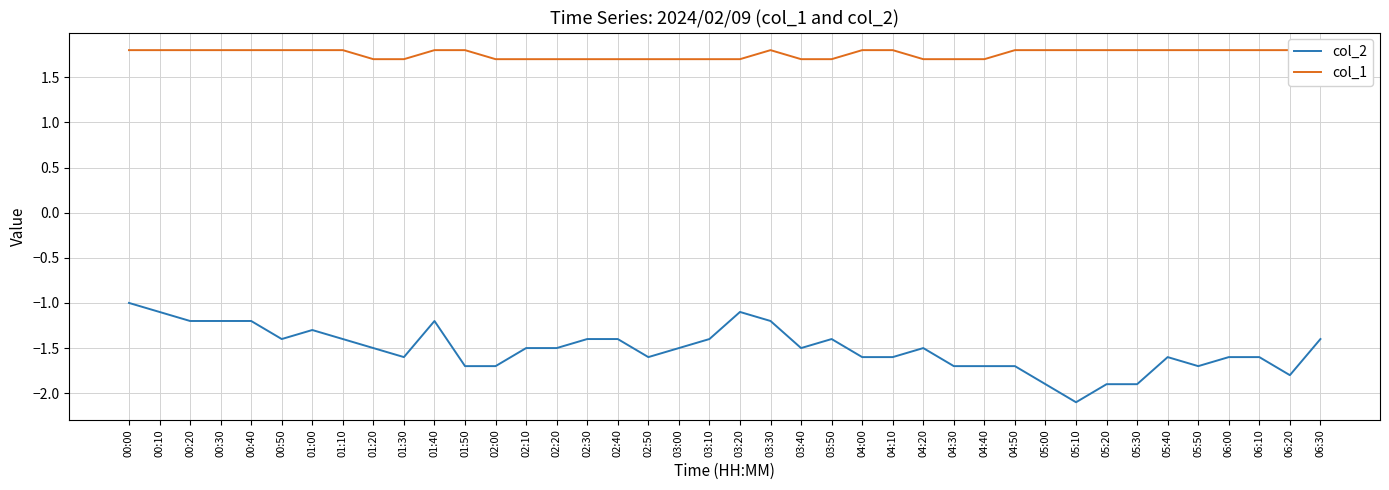

List the labels in order of col_1 value, smallest first.

01:20, 01:30, 02:00, 02:10, 02:20, 02:30, 02:40, 02:50, 03:00, 03:10, 03:20, 03:40, 03:50, 04:20, 04:30, 04:40, 00:00, 00:10, 00:20, 00:30, 00:40, 00:50, 01:00, 01:10, 01:40, 01:50, 03:30, 04:00, 04:10, 04:50, 05:00, 05:10, 05:20, 05:30, 05:40, 05:50, 06:00, 06:10, 06:20, 06:30